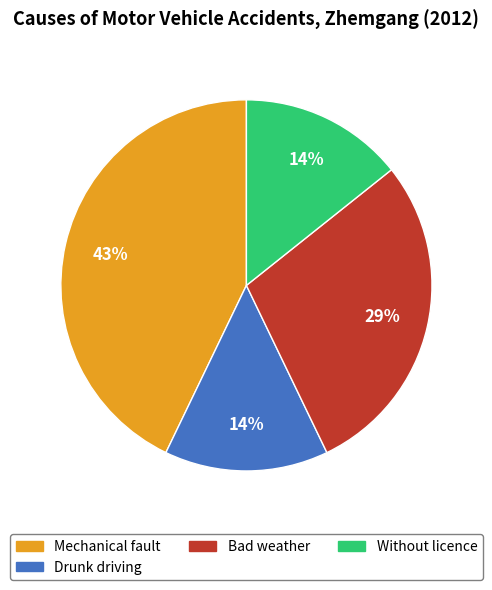

To the nearest percent, what is the difference between the largest and smallest slice percentages?

29%